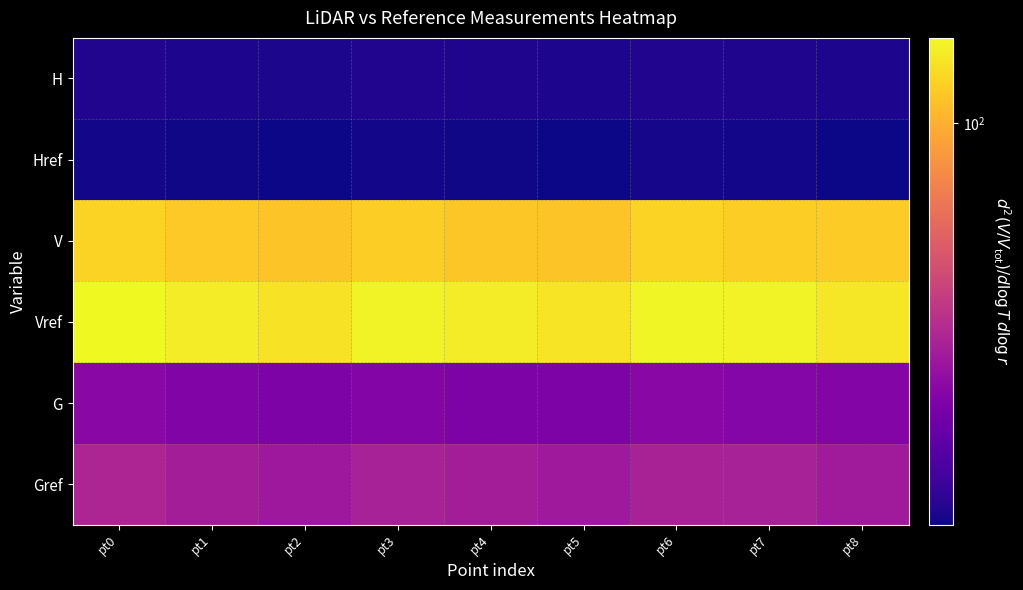

Which category has the lowest value across all series?

pt2